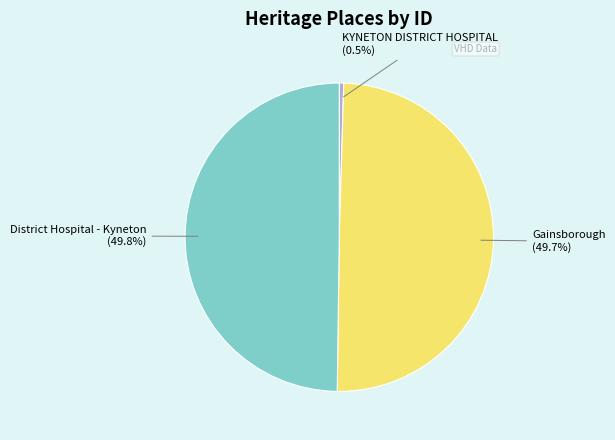

What is the total percentage of Gainsborough and District Hospital - Kyneton?

99.5%